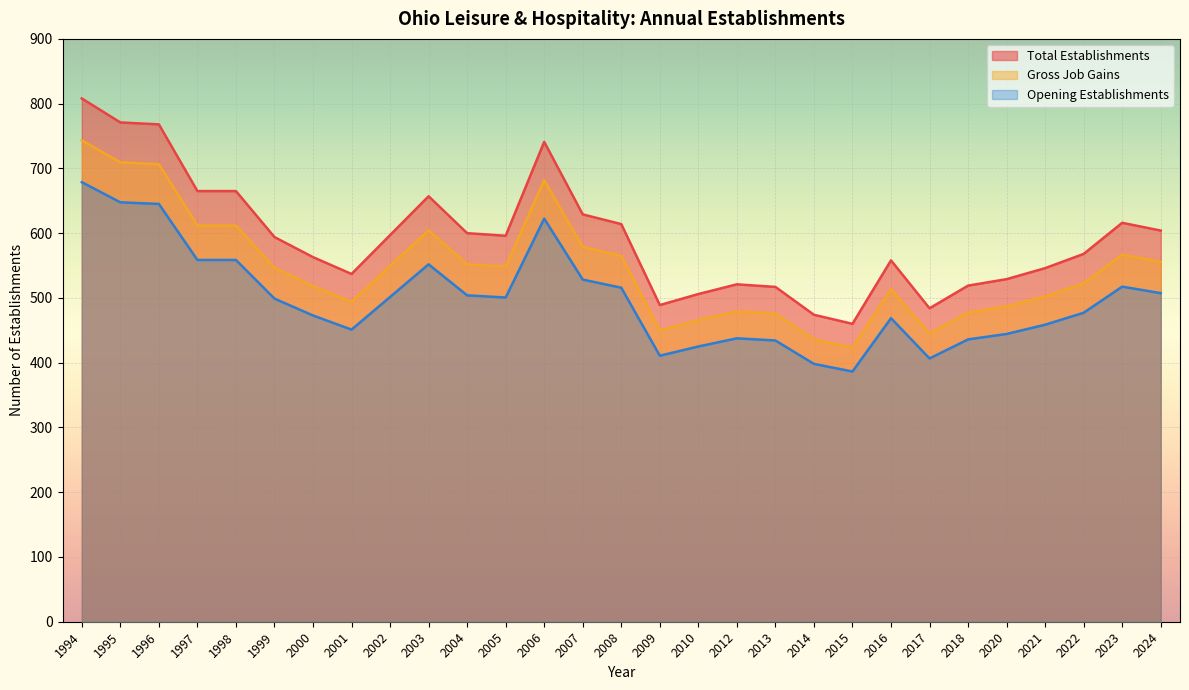

Reading left to right, what are all the values shown in this chart?

Total Establishments: 808.0	771.0	768.0	665.0	665.0	594.0	563.0	537.0	597.0	657.0	600.0	596.0	741.0	629.0	614.0	489.0	506.0	521.0	517.0	474.0	460.0	558.0	484.0	519.0	529.0	546.0	568.0	616.0	604.0
Gross Job Gains: 743.4	709.3	706.6	611.8	611.8	546.5	518.0	494.0	549.2	604.4	552.0	548.3	681.7	578.7	564.9	449.9	465.5	479.3	475.6	436.1	423.2	513.4	445.3	477.5	486.7	502.3	522.6	566.7	555.7
Opening Establishments: 678.7	647.6	645.1	558.6	558.6	499.0	472.9	451.1	501.5	551.9	504.0	500.6	622.4	528.4	515.8	410.8	425.0	437.6	434.3	398.2	386.4	468.7	406.6	436.0	444.4	458.6	477.1	517.4	507.4